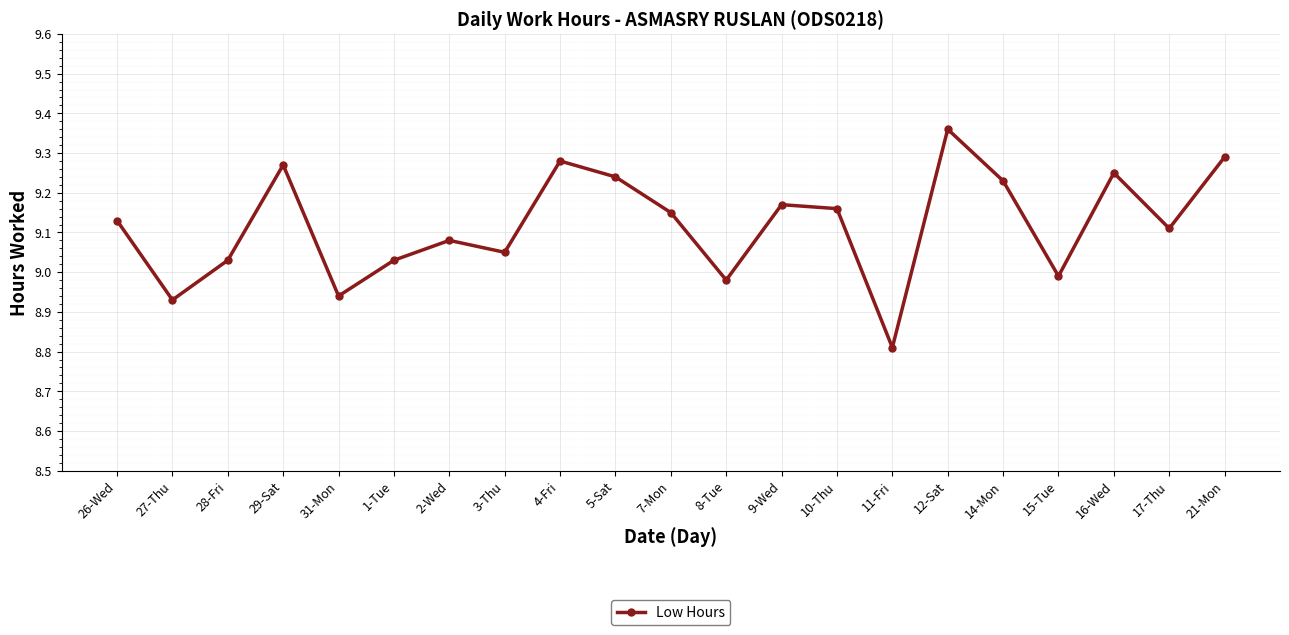

What is the label of the 18th point from the left?

15-Tue